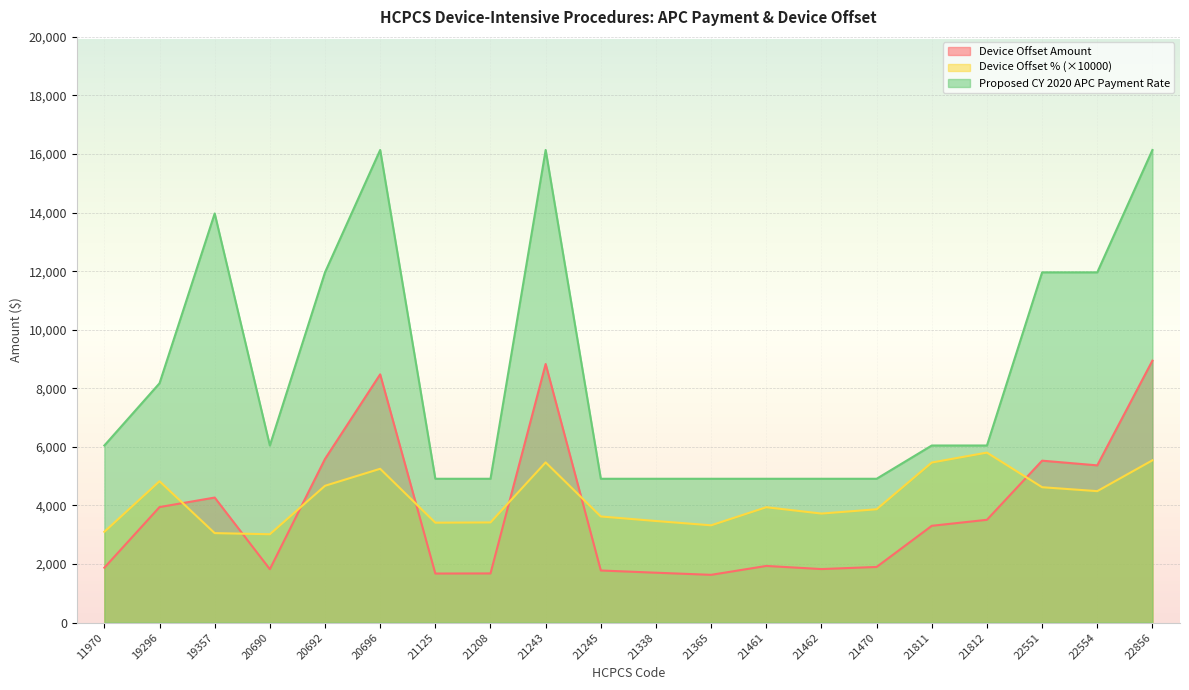

Which category has the lowest value across all series?

21365